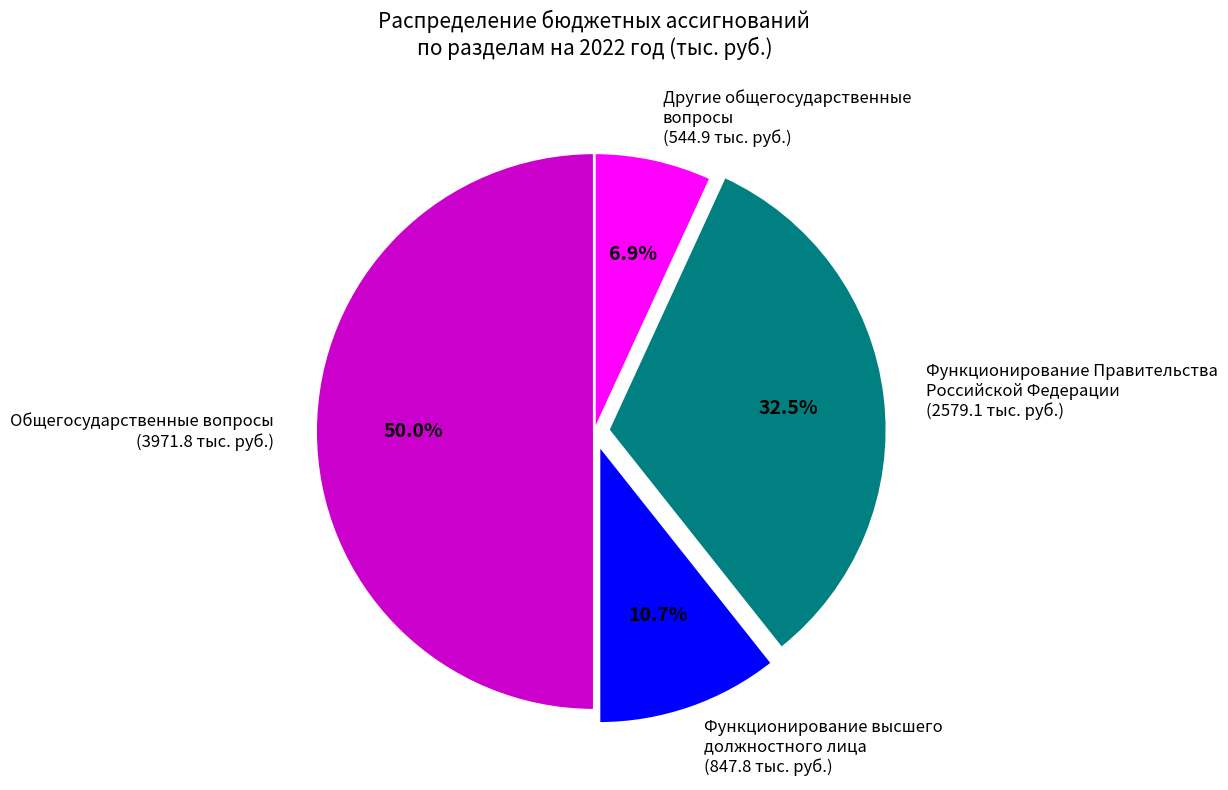

What is the largest slice in the pie chart?

Общегосударственные вопросы (3971.8 тыс. руб.)